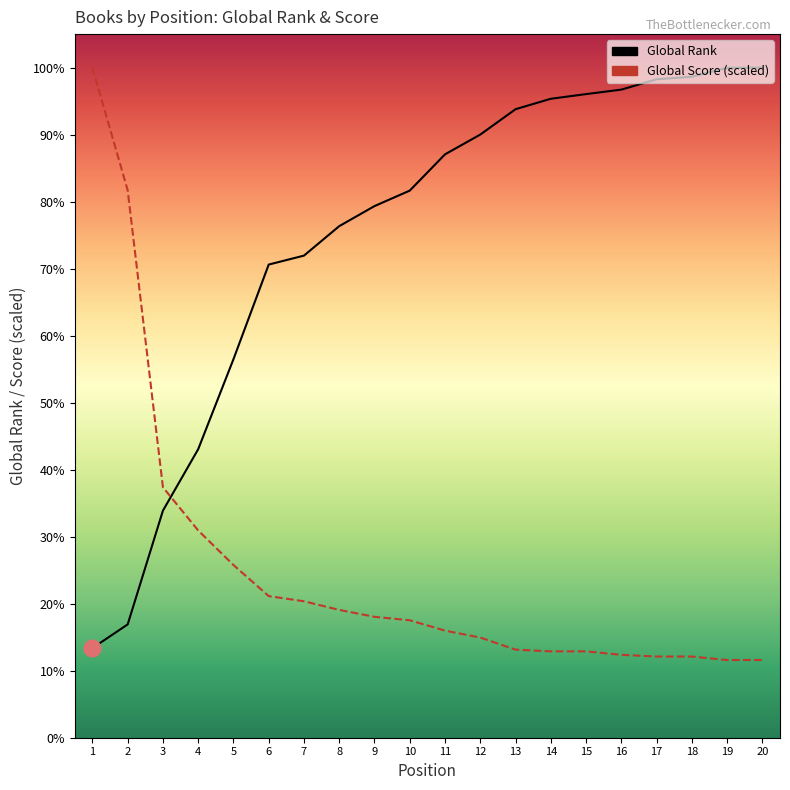

The Global Rank series shows 4067.2 at 11. True or false?

False